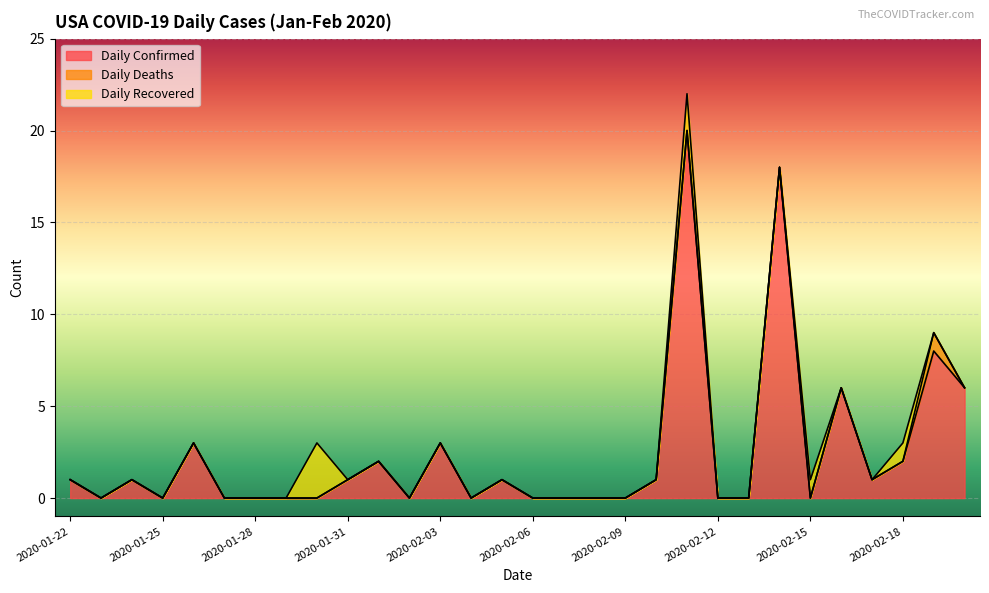

Does the chart display data point markers on the line(s)?

No